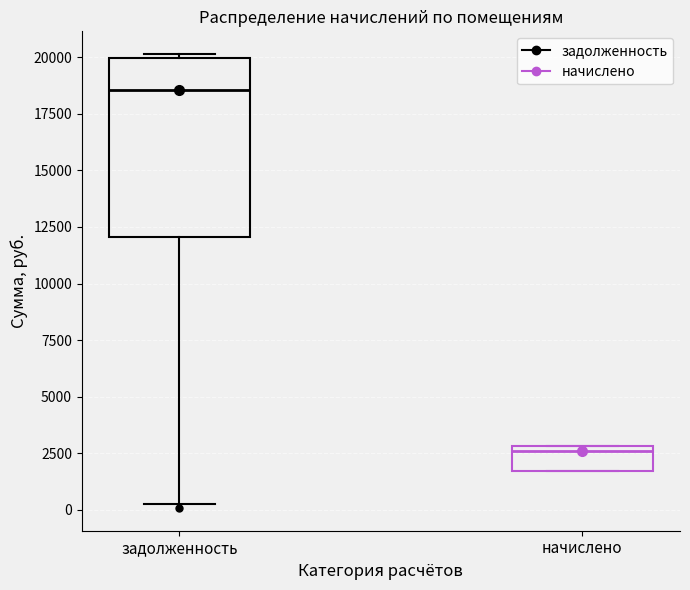

Where does the median line of the box for задолженность sit on the y-axis? The values are not printed on the chart, so give them approximately, as read against the axis.

18500